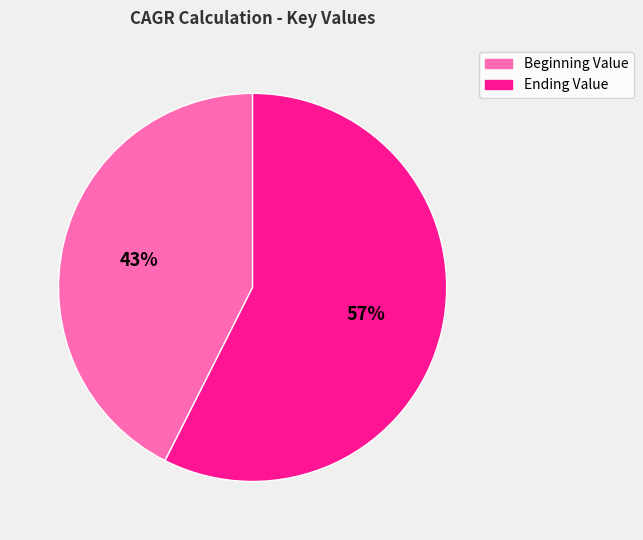

Count the number of slices in the pie.

2